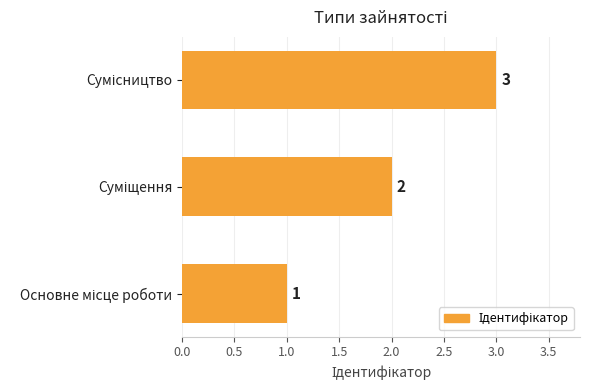

What is the greatest value displayed?

3